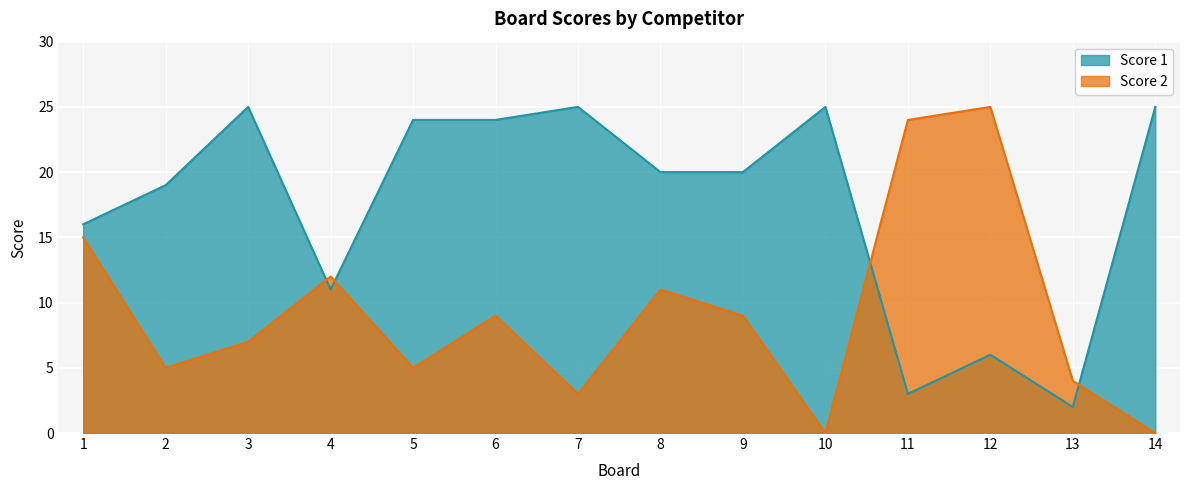

Rank the series by their average value, from highest to lowest.

Score 1, Score 2